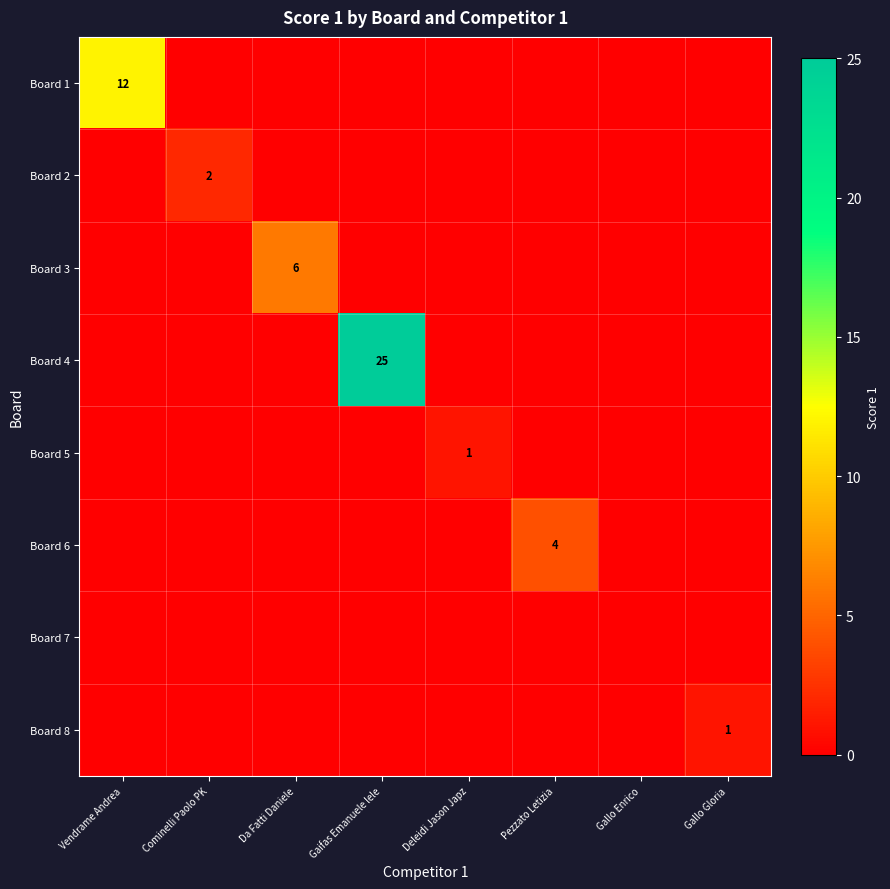

The Board 1 series shows 4 at Vendrame Andrea. True or false?

False